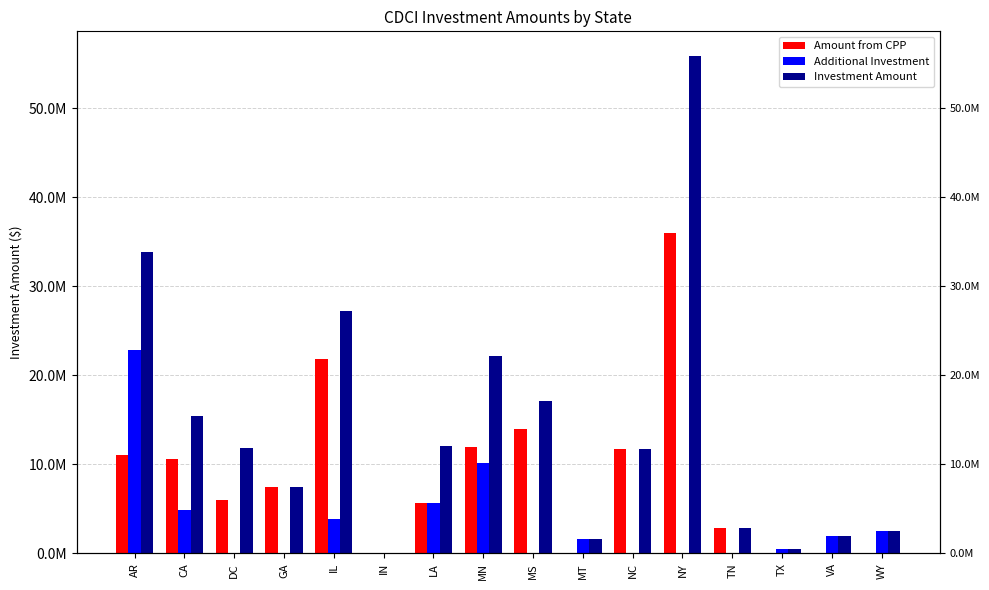

Reading left to right, extract all data points from this chart.

Amount from CPP: AR=11000000	CA=10646000	DC=6000000	GA=7462000	IL=21864000	IN=0	LA=5645000	MN=11926000	MS=14000000	MT=0	NC=11735000	NY=35980000	TN=2795000	TX=0	VA=0	WY=0
Additional Investment: AR=22800000	CA=4836000	DC=0	GA=0	IL=3881000	IN=0	LA=5689000	MN=10189000	MS=0	MT=1657000	NC=0	NY=0	TN=0	TX=435000	VA=1915000	WY=2500000
Investment Amount: AR=33800000	CA=15482000	DC=11781000	GA=7462000	IL=27224000	IN=10000	LA=12077000	MN=22115000	MS=17154000	MT=1657000	NC=11735000	NY=55860000	TN=2795000	TX=435000	VA=1915000	WY=2500000